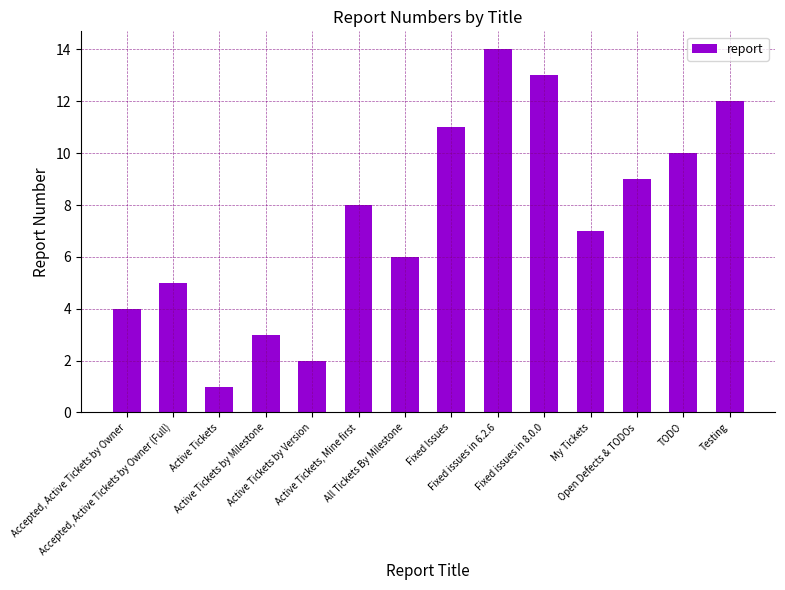

What is the label of the 13th bar from the right?

Accepted, Active Tickets by Owner (Full)